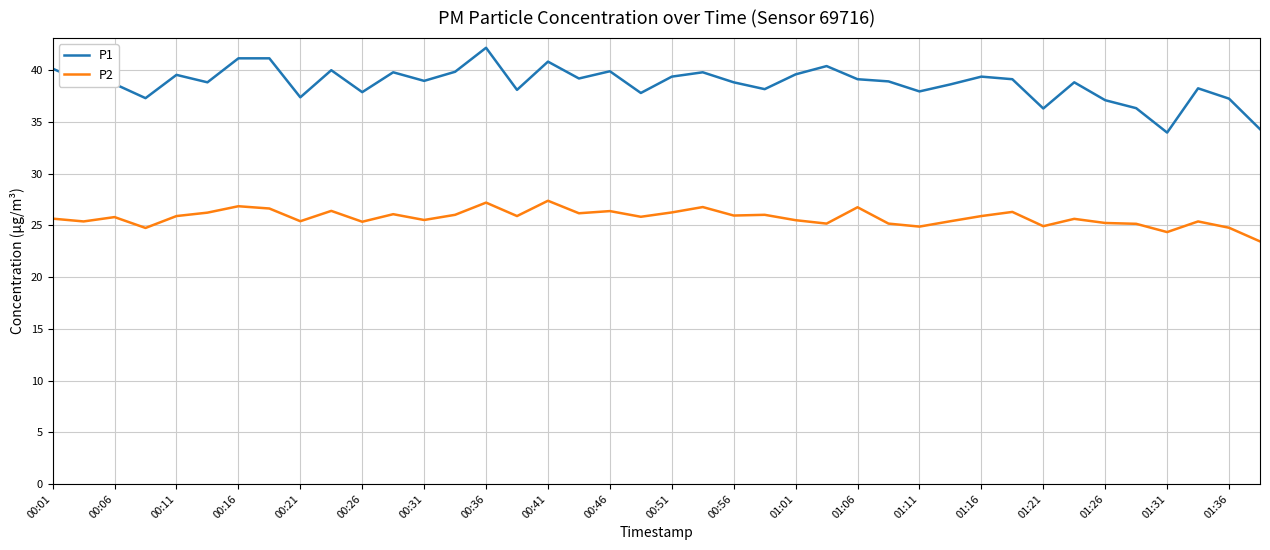

What is the highest value of the P2 series?

27.4